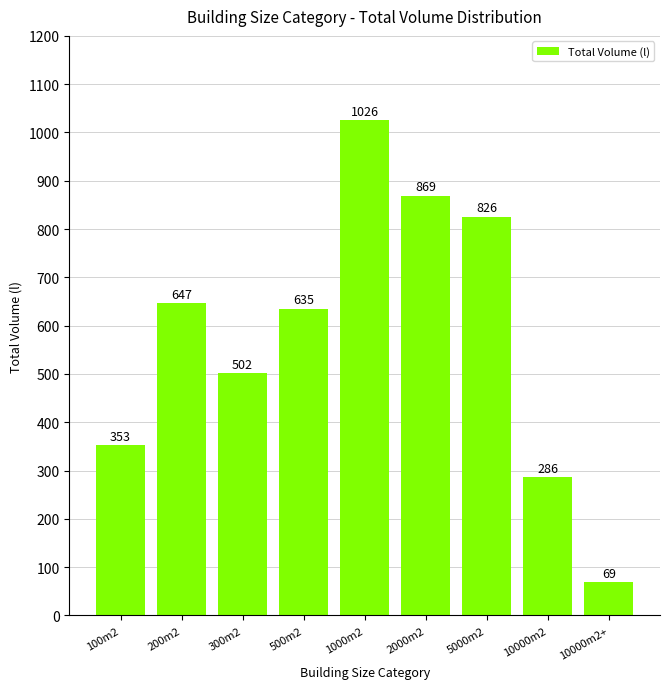

What is the difference between the values at 10000m2+ and 300m2?

433